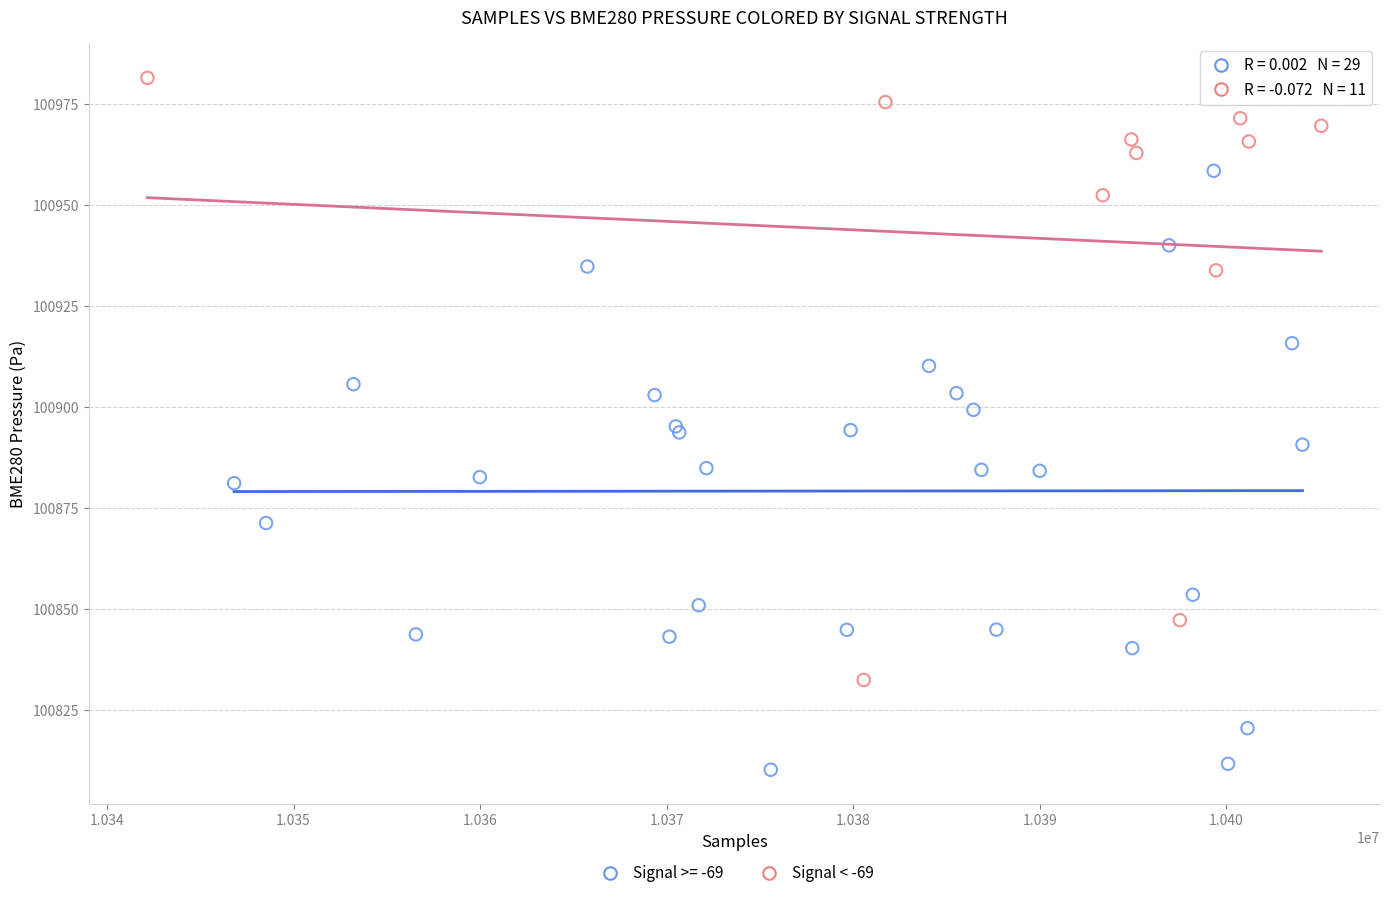

Which series contains the lowest Y value?

Signal >= -69